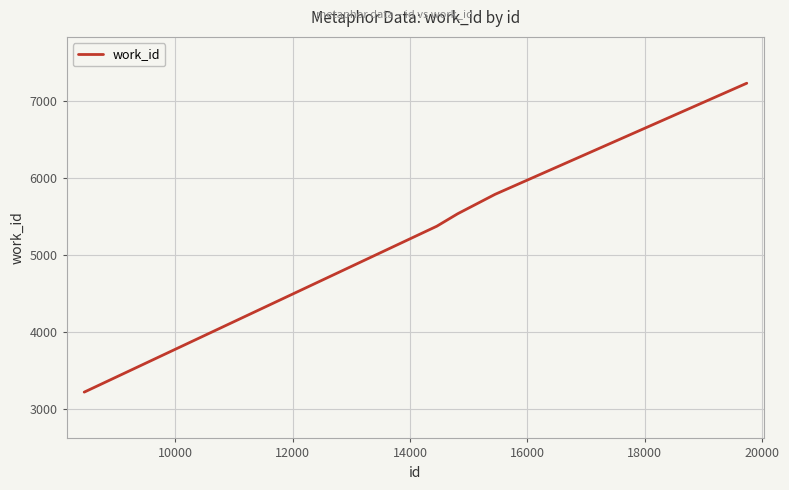

What is the smallest value displayed?

3216